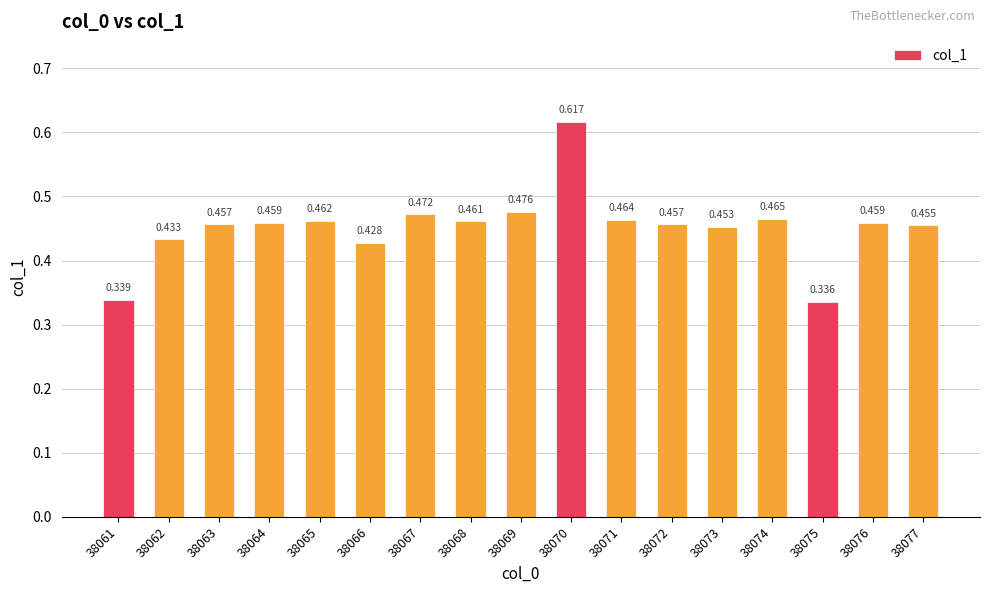

Rank the categories by value from lowest to highest.

38075, 38061, 38066, 38062, 38073, 38077, 38063, 38072, 38064, 38076, 38068, 38065, 38071, 38074, 38067, 38069, 38070